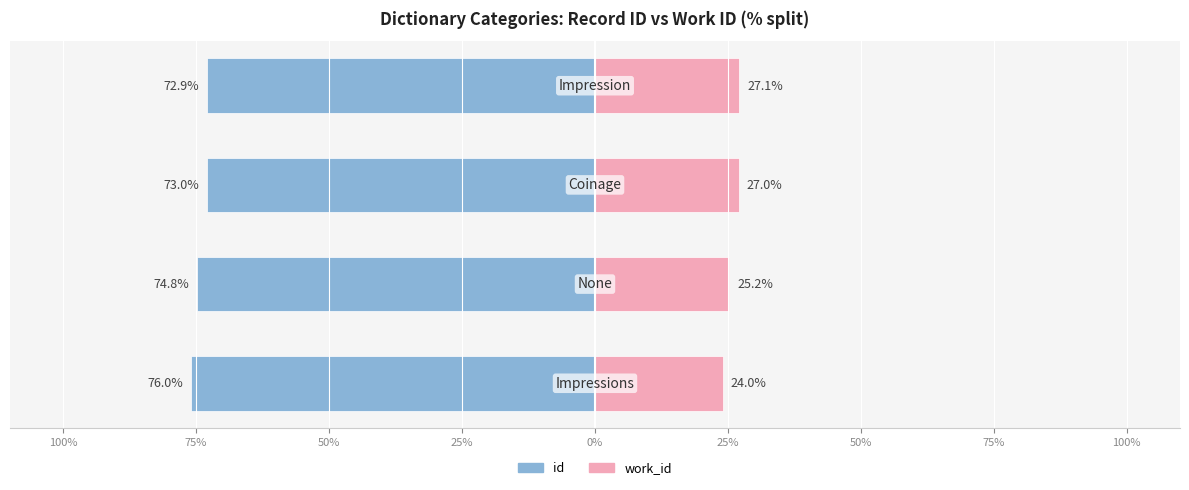

How many bars are there in total?

8